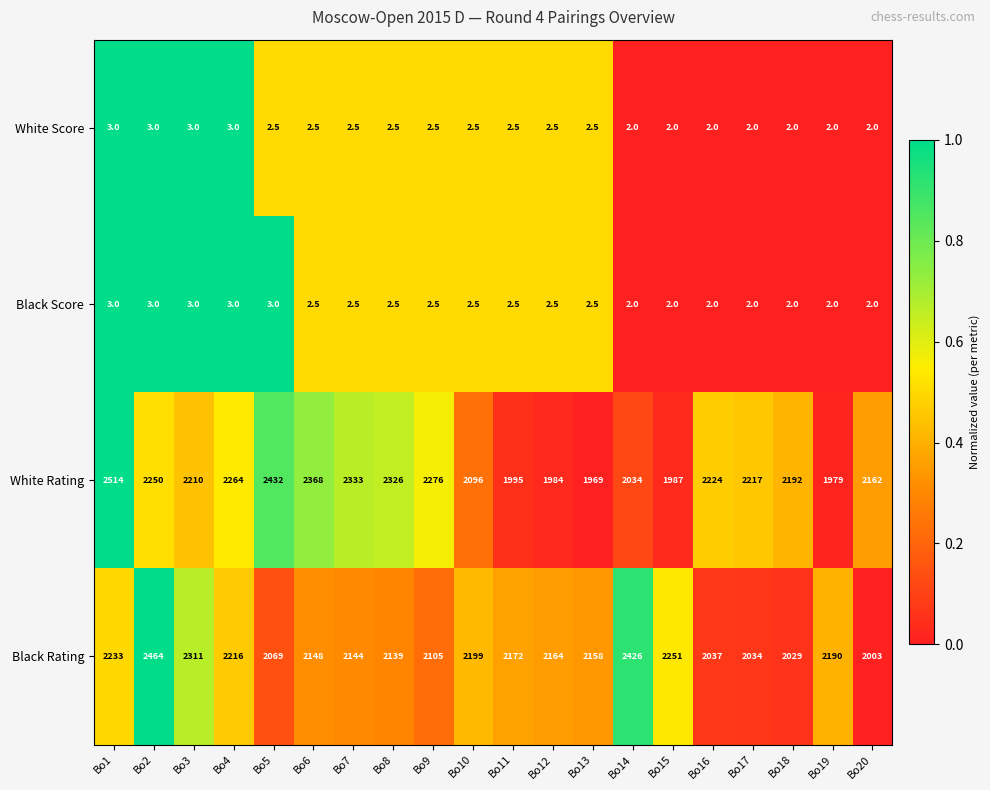

How many series are shown in this chart?

4